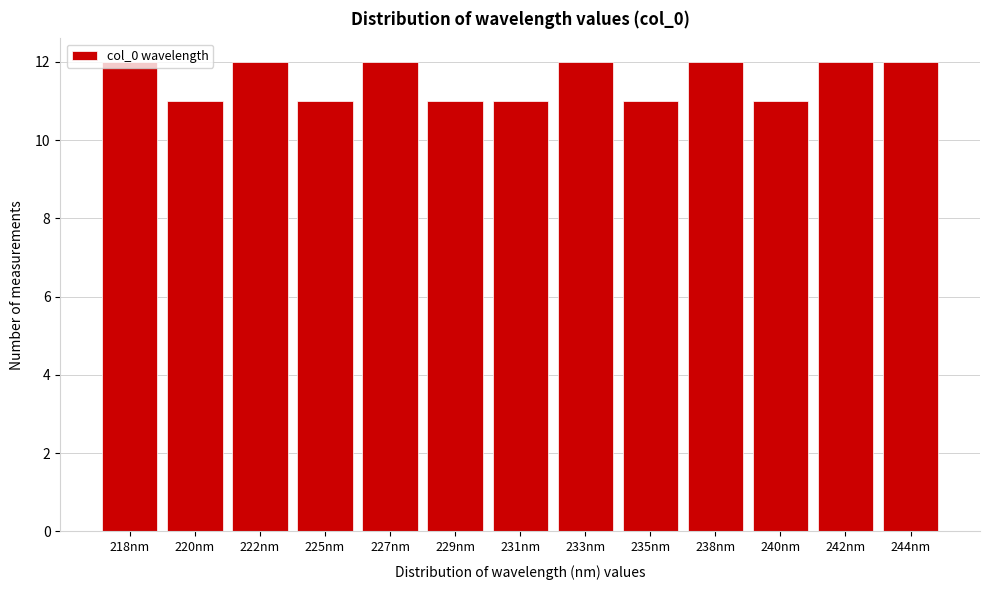

What is the value of the 10th bar from the left?

12